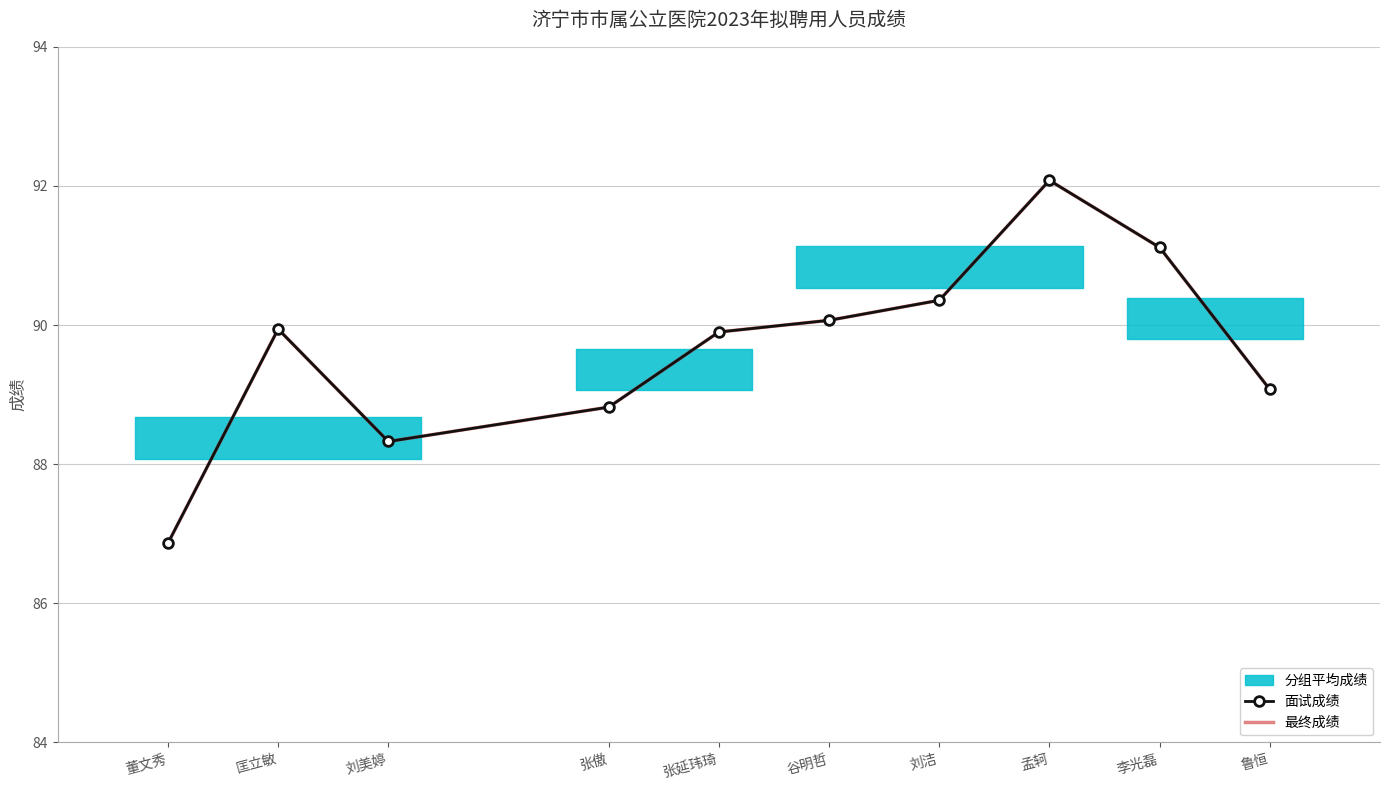

Where does the 最终成绩 series first go above 89?

匡立敏